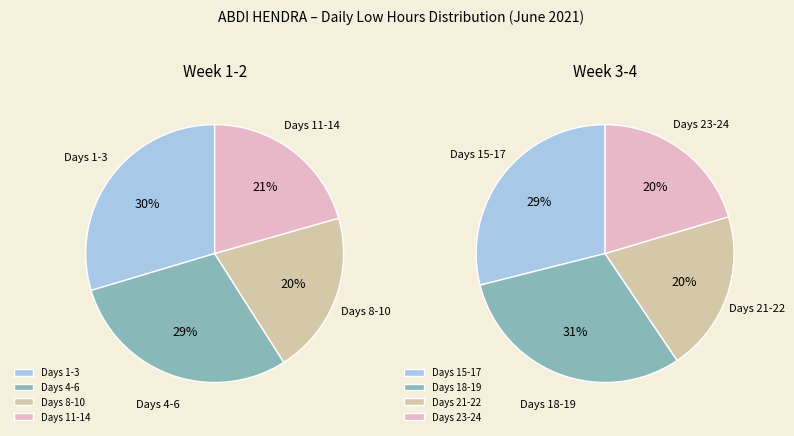

What portion of the pie excludes Day 12?

94.8%